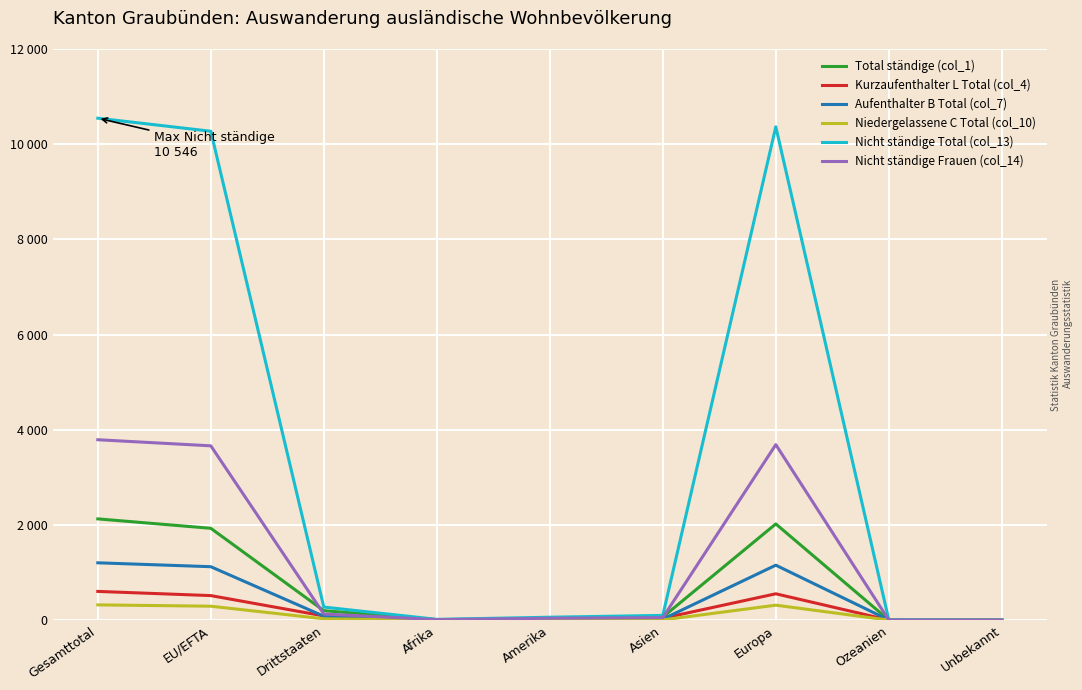

Which has a higher value, Europa or Asien?

Europa